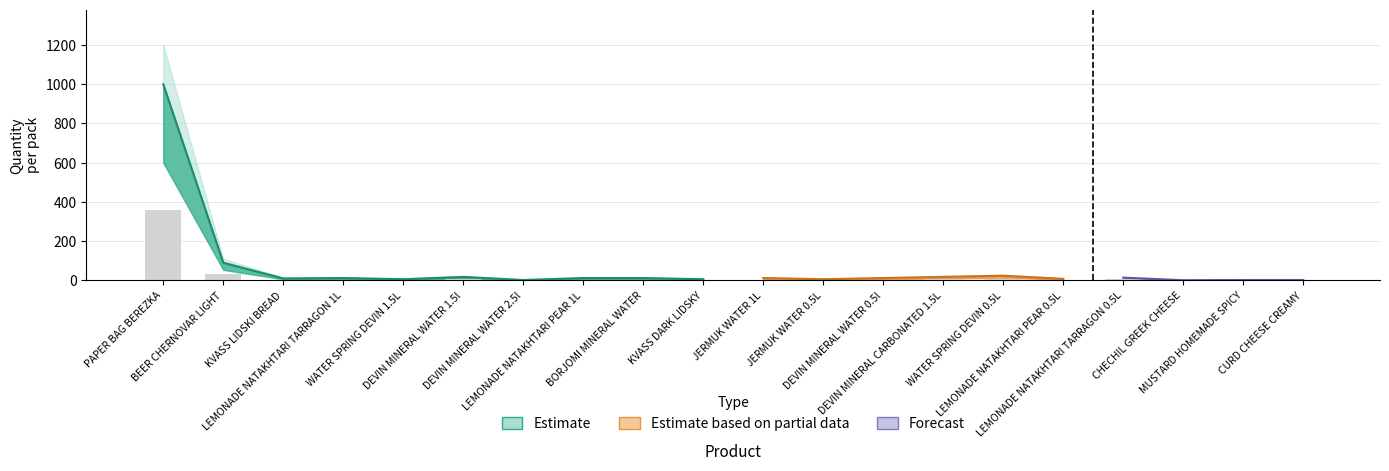

What are all the series names shown in the legend?

Estimate, Estimate based on partial data, Forecast